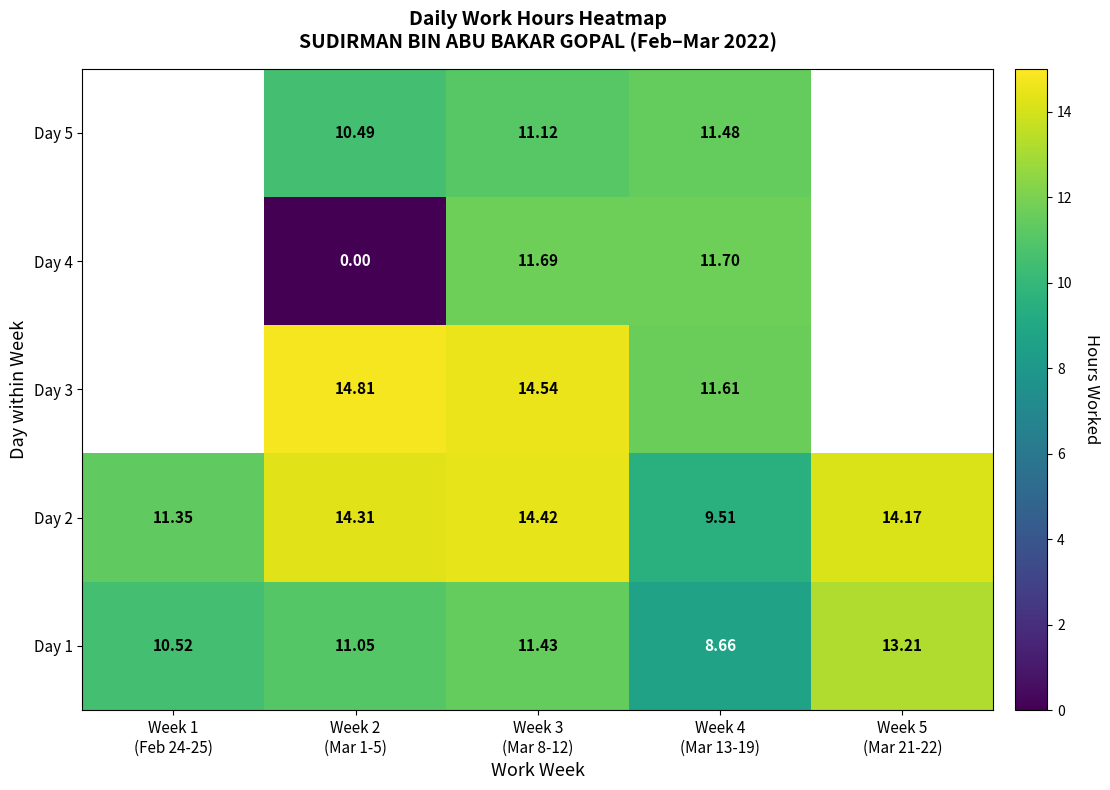

Which series has the widest spread of values?

Day 2